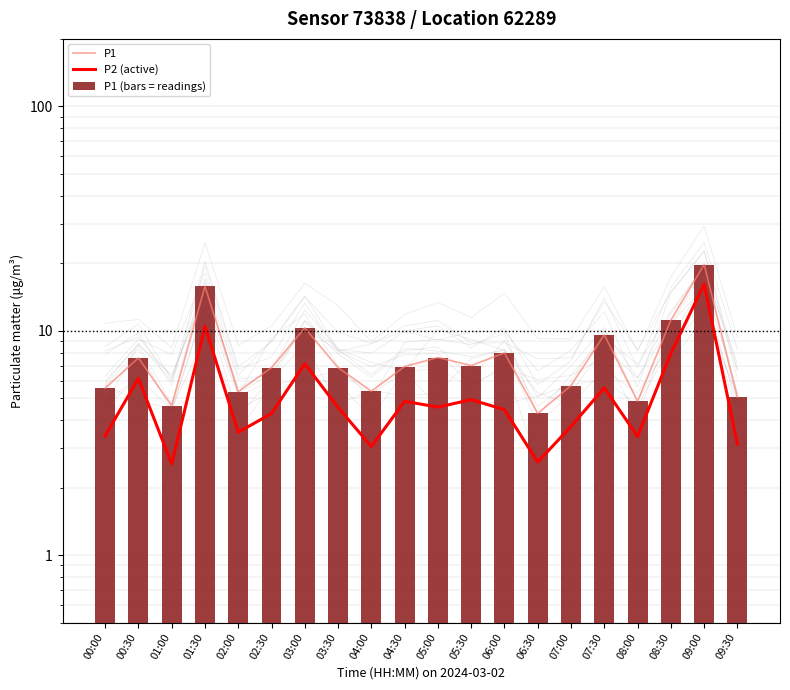

At which category is the sum across all series the highest?

09:00